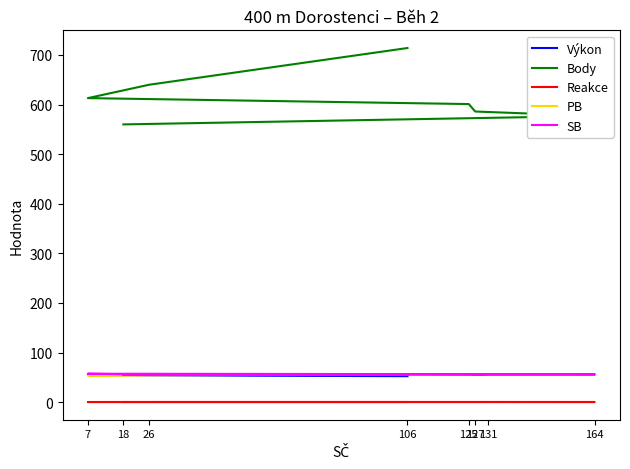

Reading left to right, what are all the values shown in this chart?

Výkon: 106=52.2	26=54.0	7=54.7	125=55.0	127=55.3	131=55.4	164=55.6	18=56.0
Body: 106=714.0	26=640.0	7=613.0	125=601.0	127=586.0	131=585.0	164=577.0	18=560.0
Reakce: 106=0.2	26=0.2	7=0.1	125=0.2	127=0.2	131=0.2	164=0.1	18=0.1
PB: 106=54.8	26=54.8	7=53.5	125=56.3	127=55.1	131=55.7	164=56.1	18=55.0
SB: 106=54.8	26=55.2	7=57.2	125=56.3	127=55.1	131=55.9	164=56.1	18=55.0